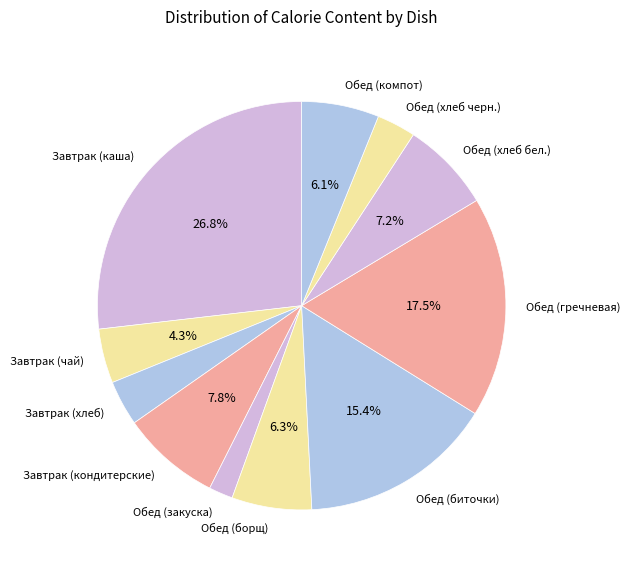

Is there a majority slice in this chart?

No